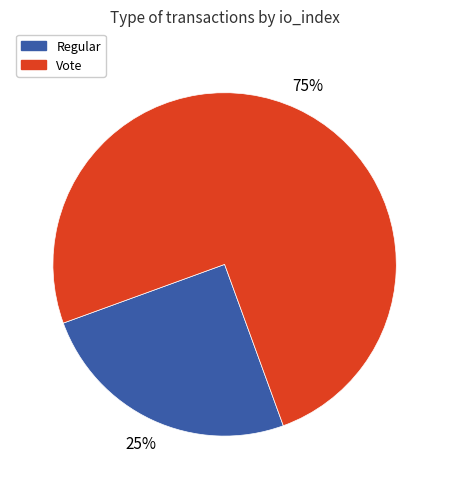

What percentage is the Regular slice, to the nearest percent?

25%